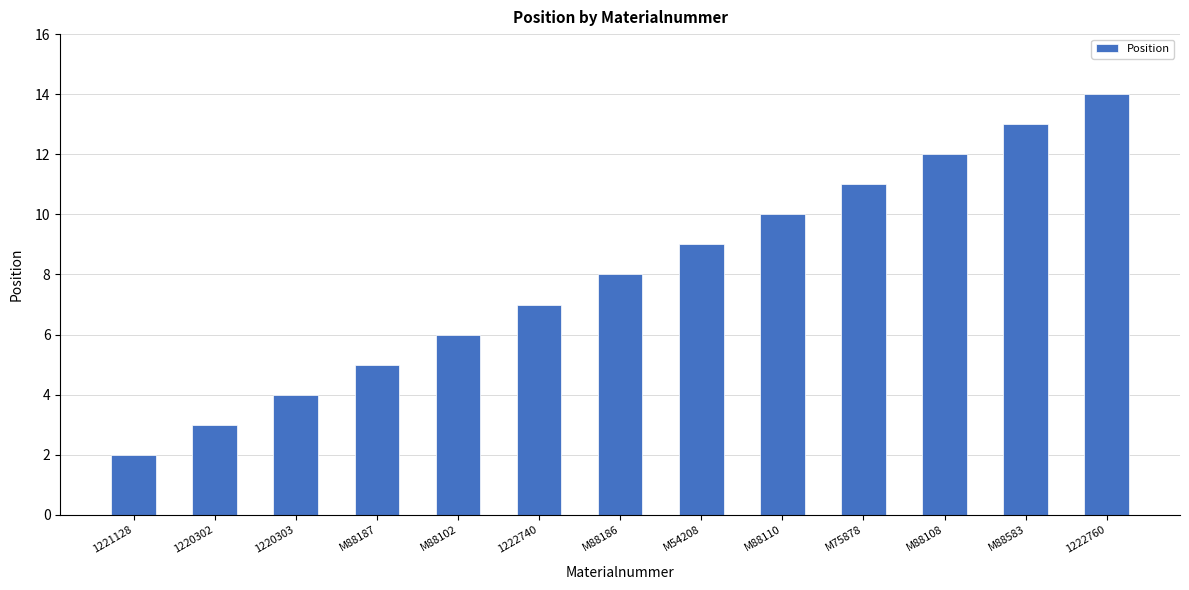

What is the difference between the values at 1222760 and 1220303?

10